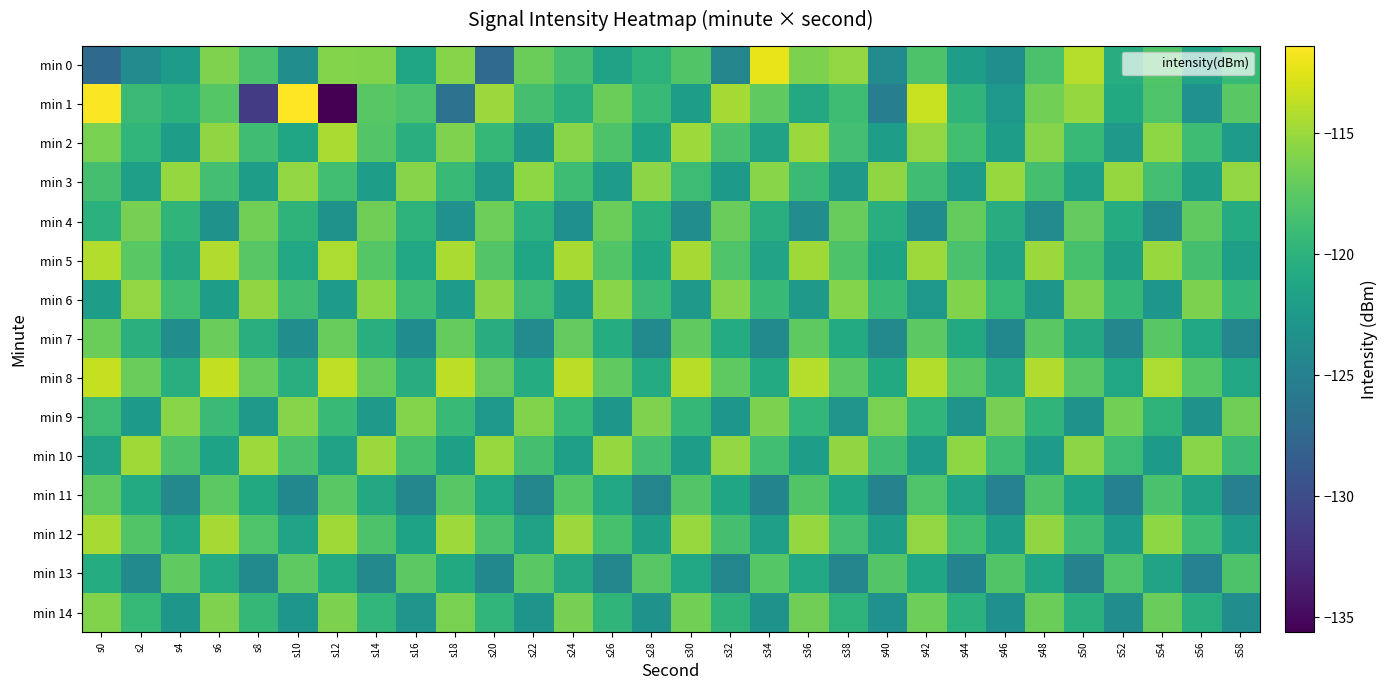

At how many categories does at least one series exceed -115?

16